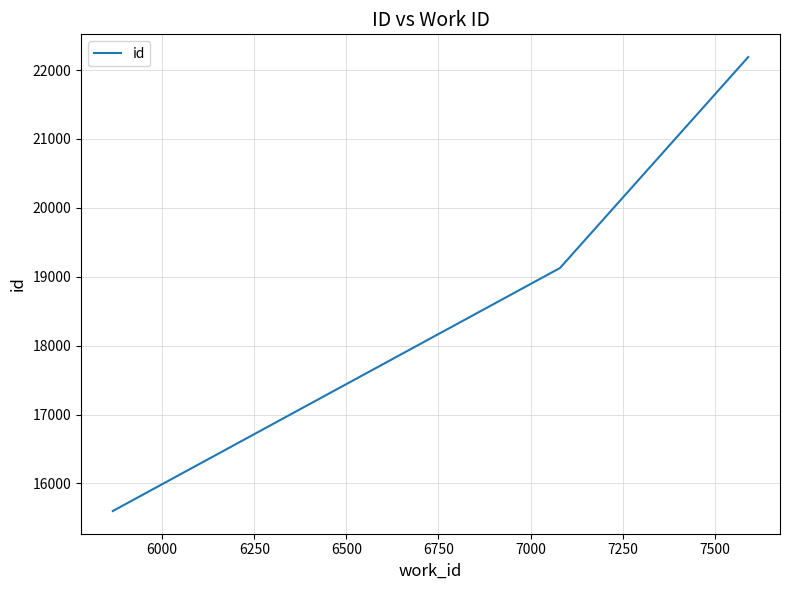

What is the average value?

18972